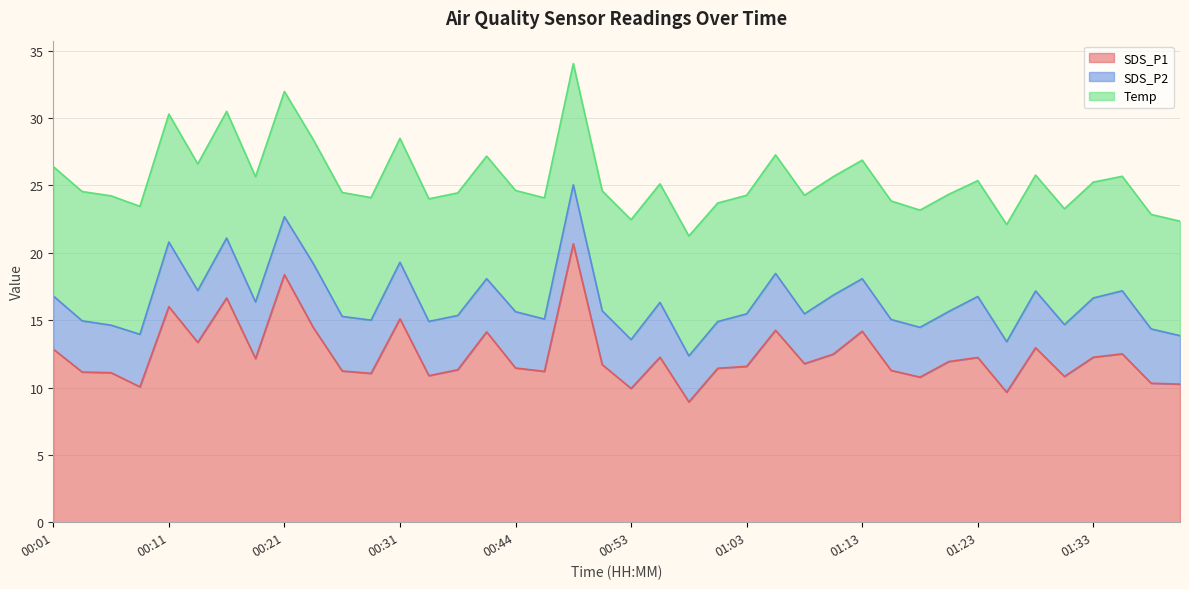

What is the label of the 26th point from the left?

01:06